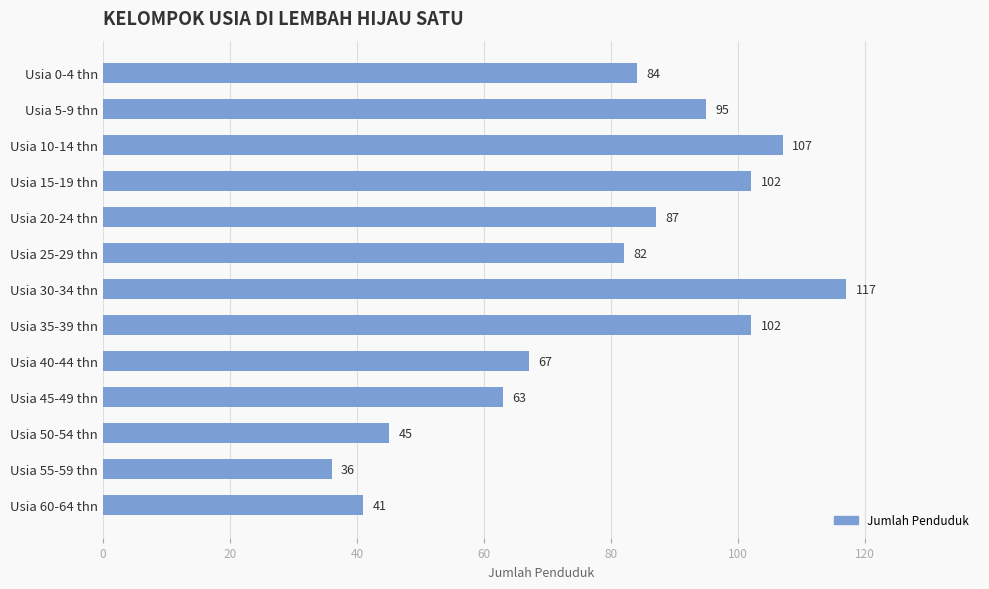

What is the change in value from Usia 0-4 thn to Usia 20-24 thn?

+3